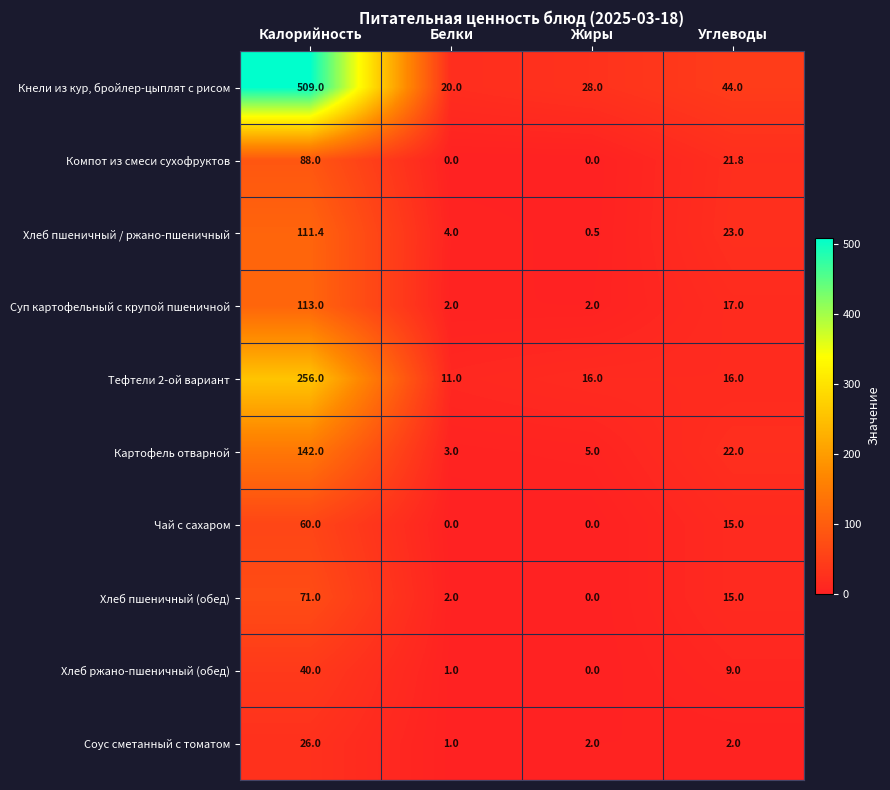

What is the greatest value displayed?

509.0